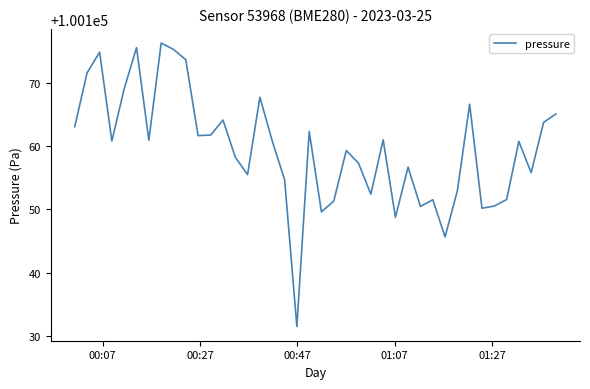

True or false: the data has more than 1 interior local peaks.

True